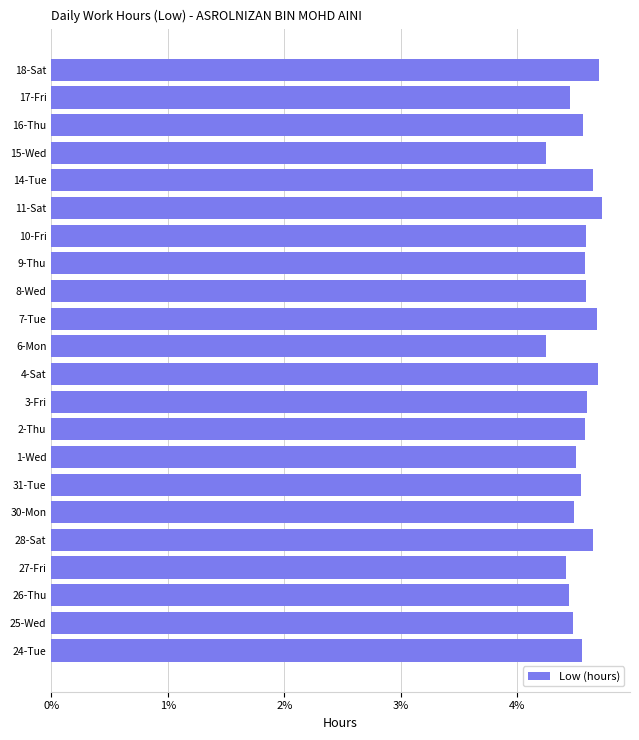

Approximately how many times larger is the value at 14-Tue compared to 24-Tue?

1.0